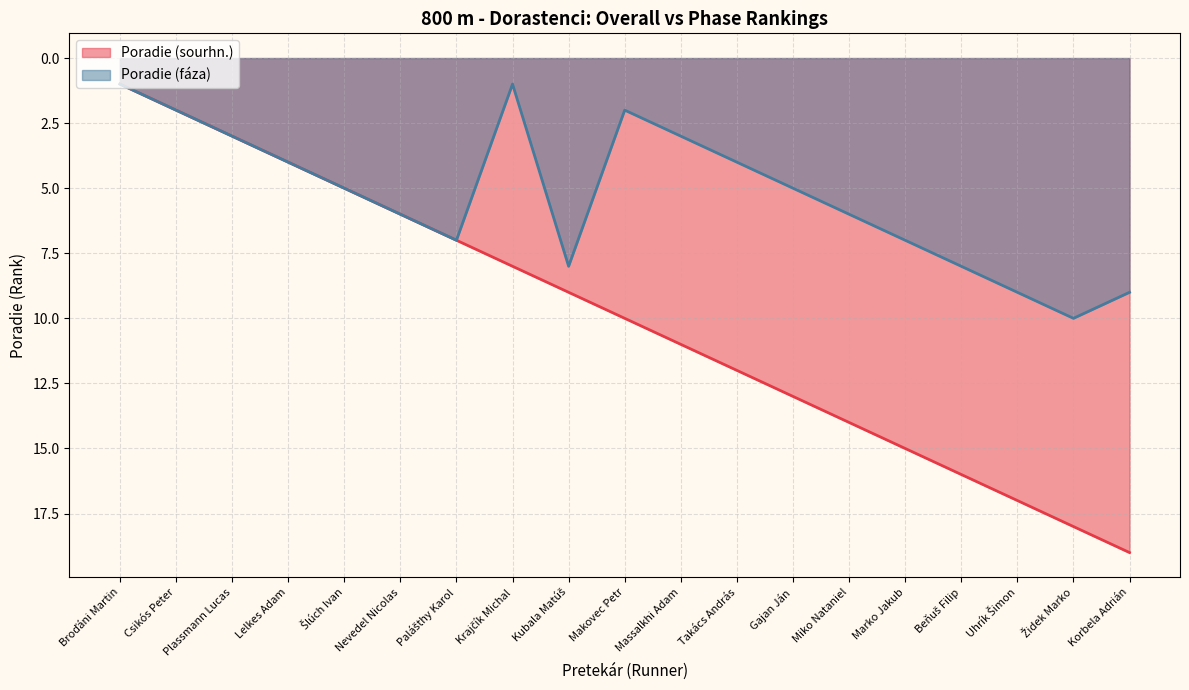

How many interior local valleys does the Poradie (fáza) series have?

2